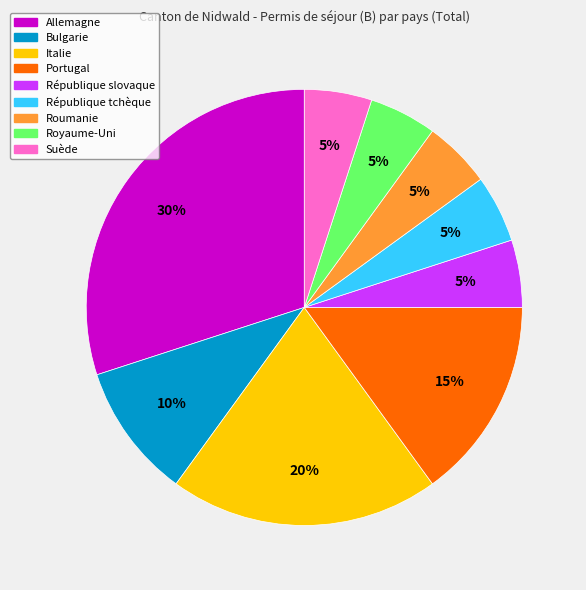

To the nearest percent, what is the difference between the largest and smallest slice percentages?

25%